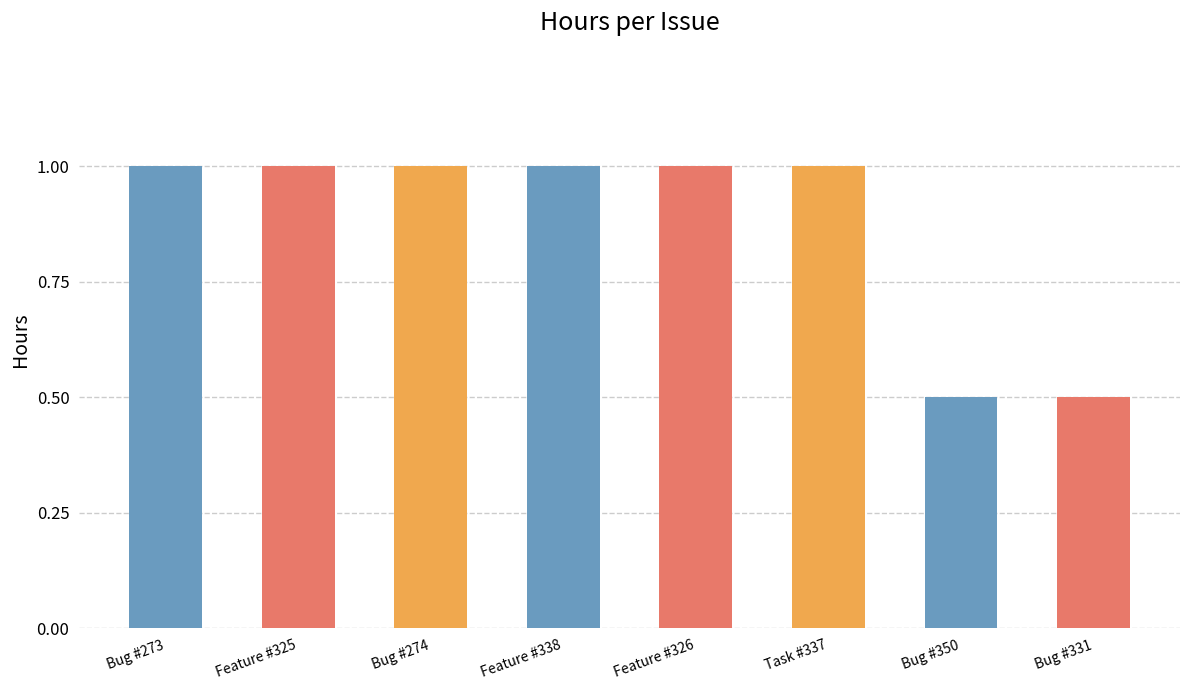

What is the change in value from Bug #274 to Bug #331?

-0.5